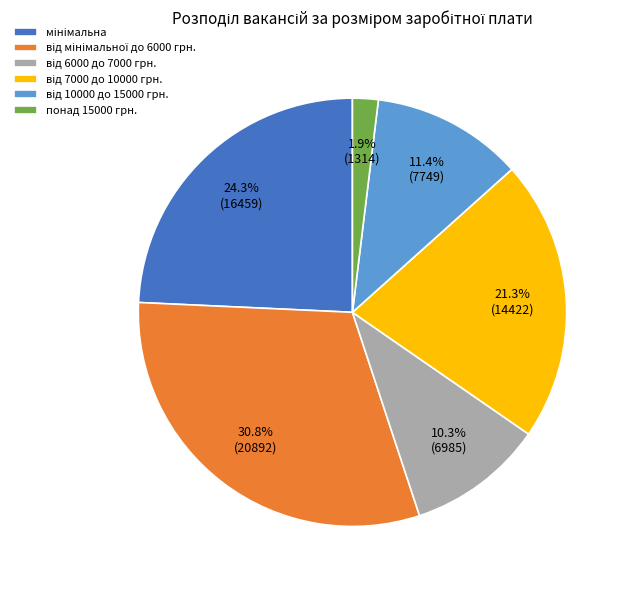

What is the smallest slice in the pie chart?

понад 15000 грн.